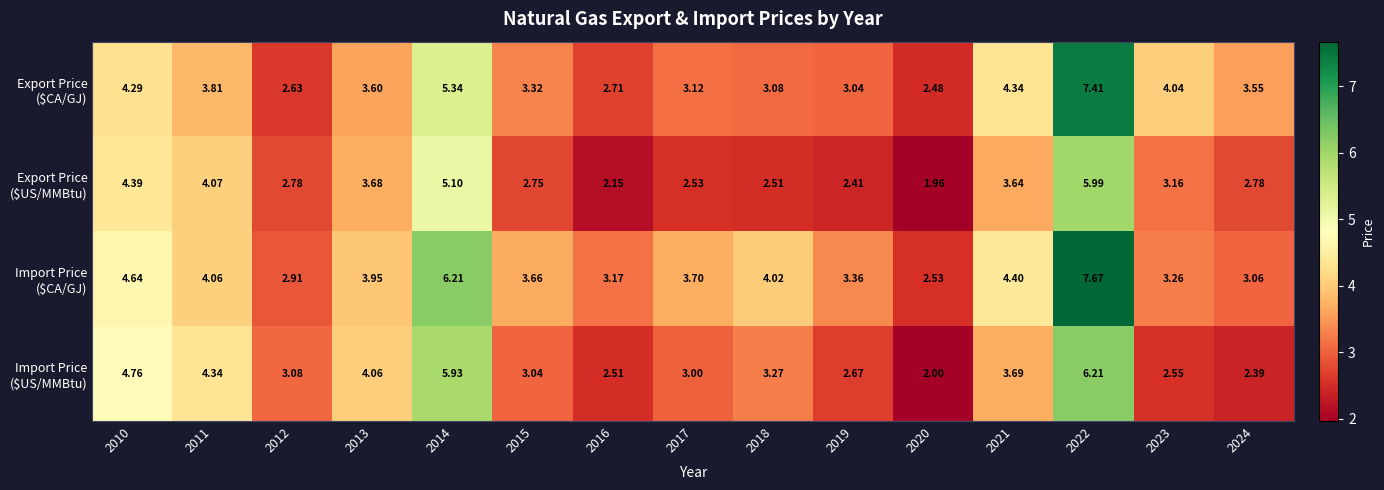

Count the number of data series in this chart.

4